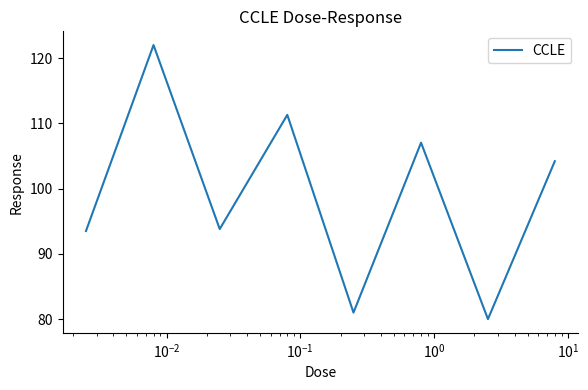

What is the smallest value displayed?

80.0